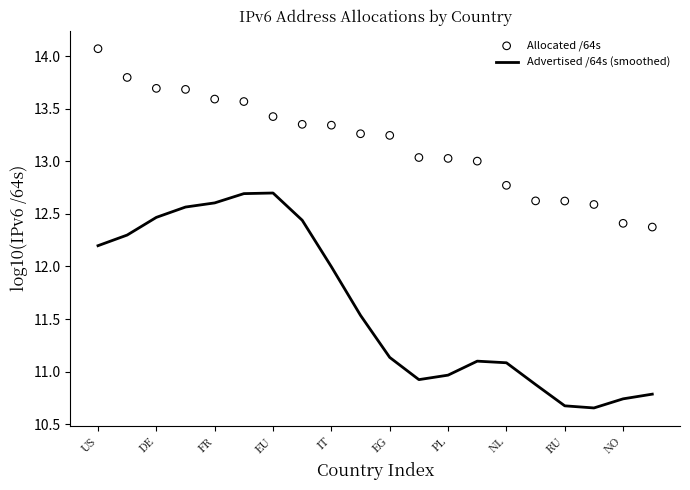

Is it true that Advertised /64s (smoothed) equals 12.5 at DE?

True